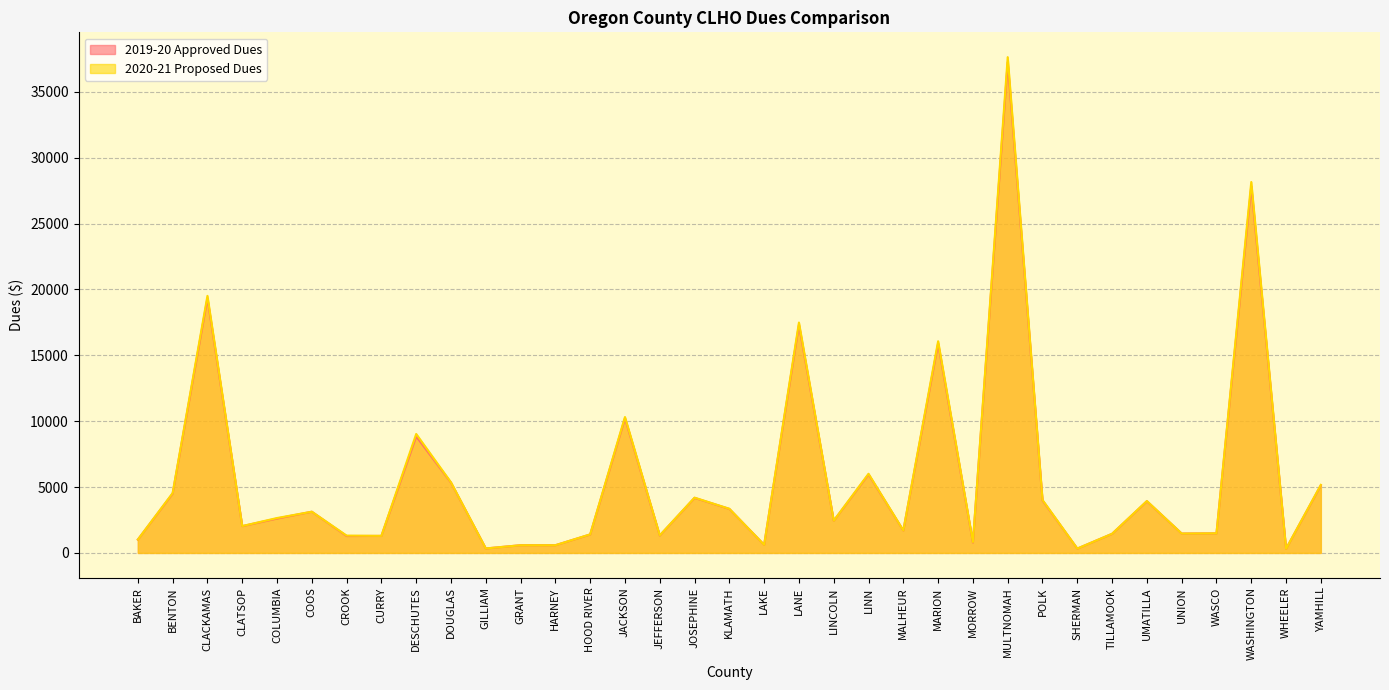

Count the number of categories in the chart.

35